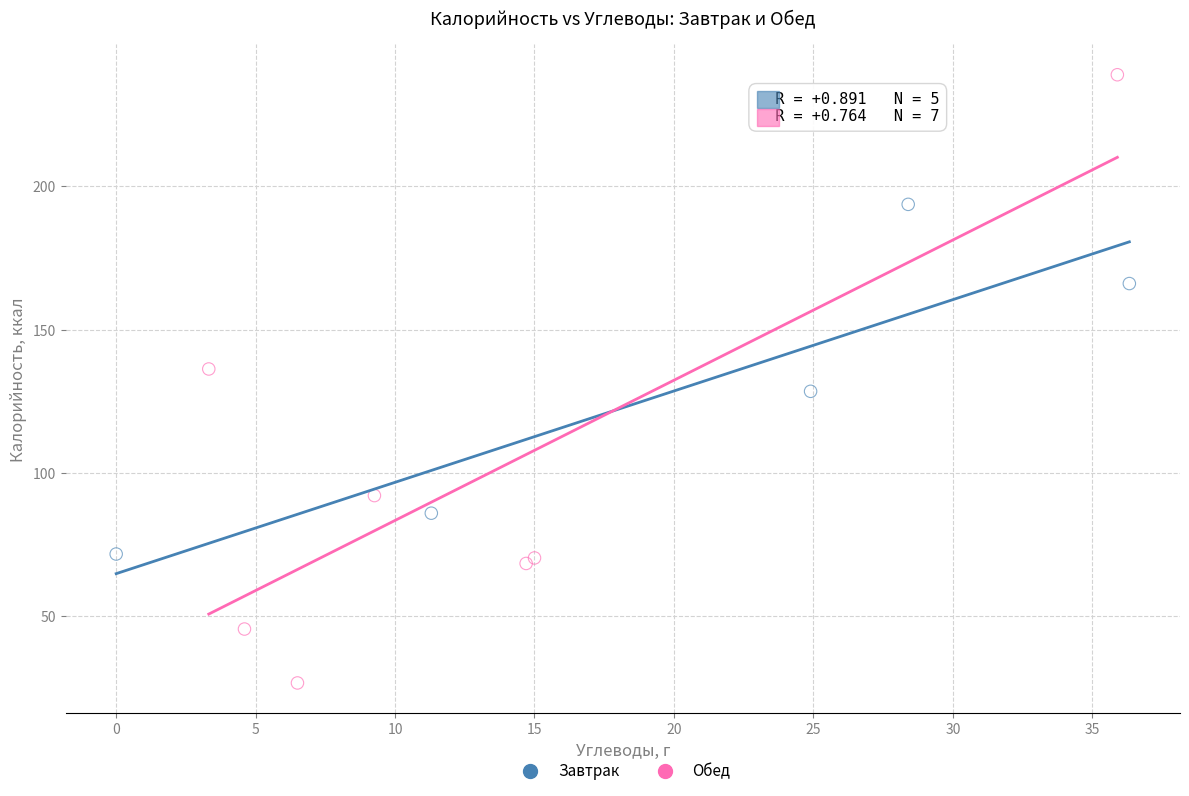

Which series reaches the minimum Y coordinate?

Обед